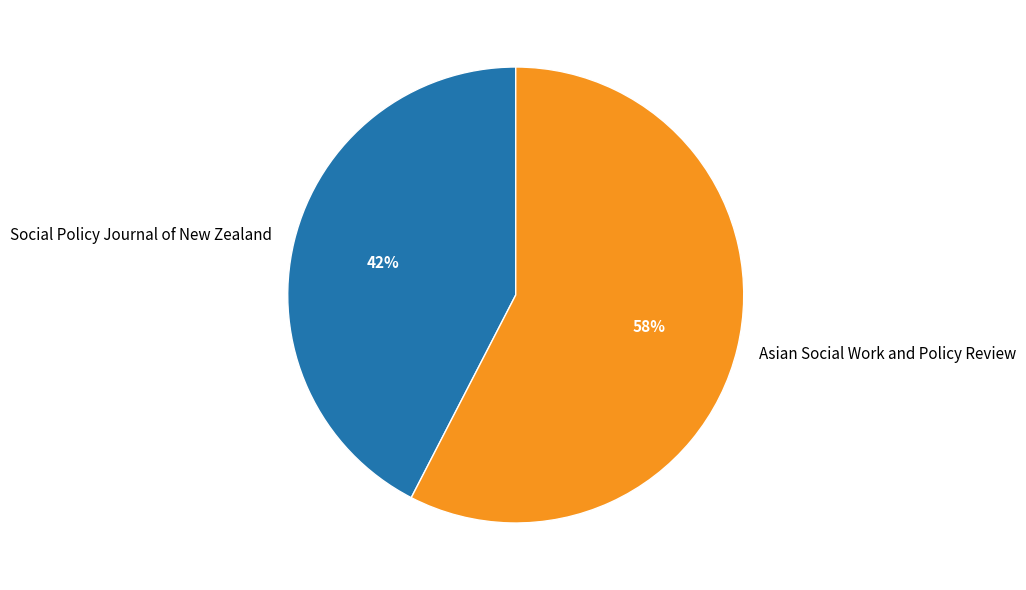

Is the sum of Asian Social Work and Policy Review and Social Policy Journal of New Zealand greater than half?

Yes